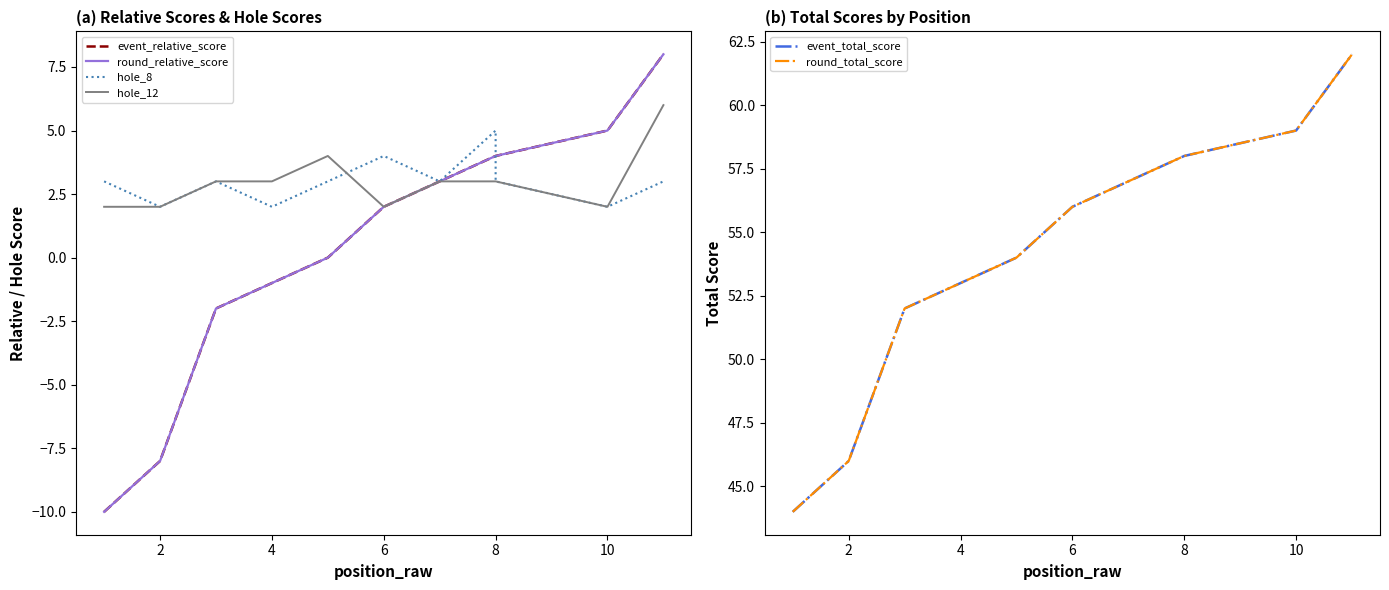

At how many categories does at least one series exceed 48?

9